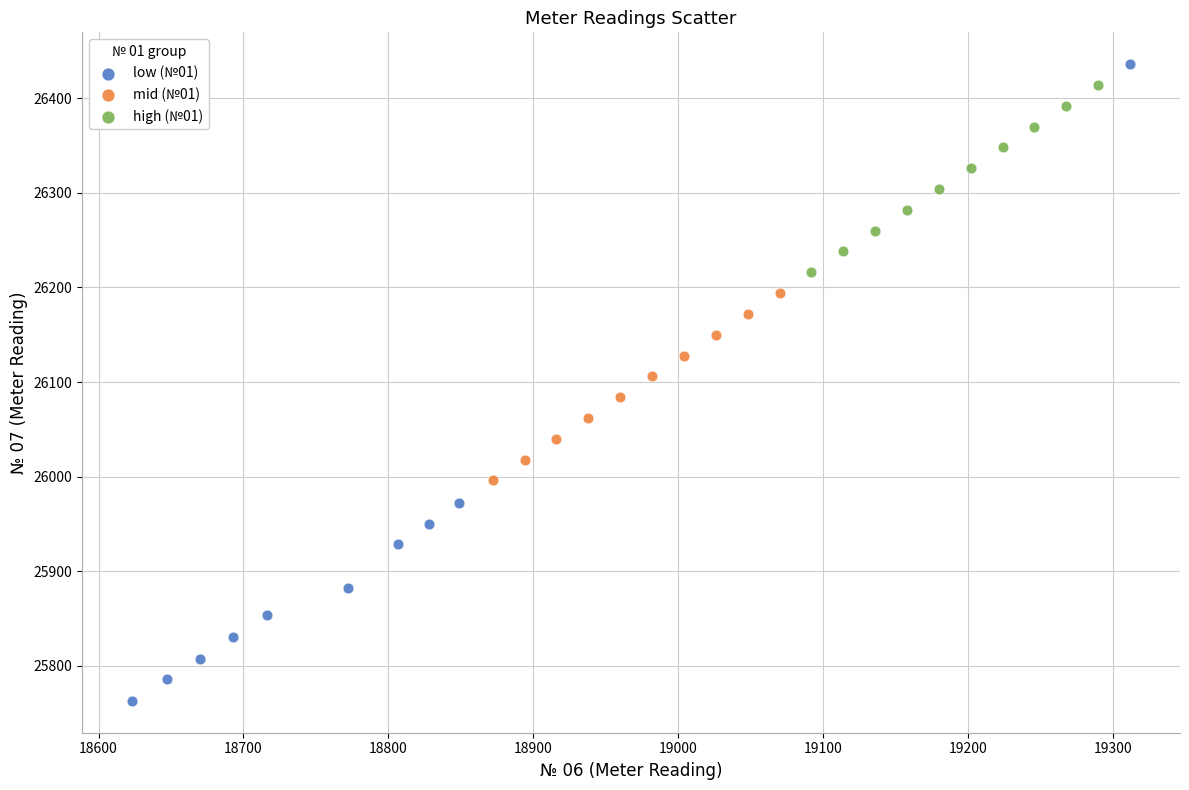

Which series reaches the minimum Y coordinate?

low (№01)